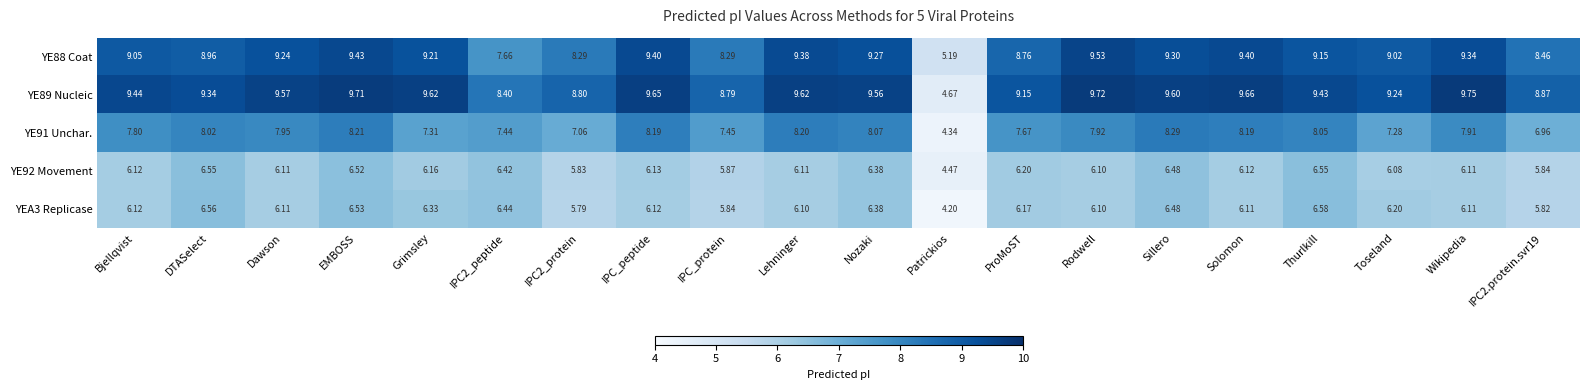

Which category has the highest value across all series?

Wikipedia